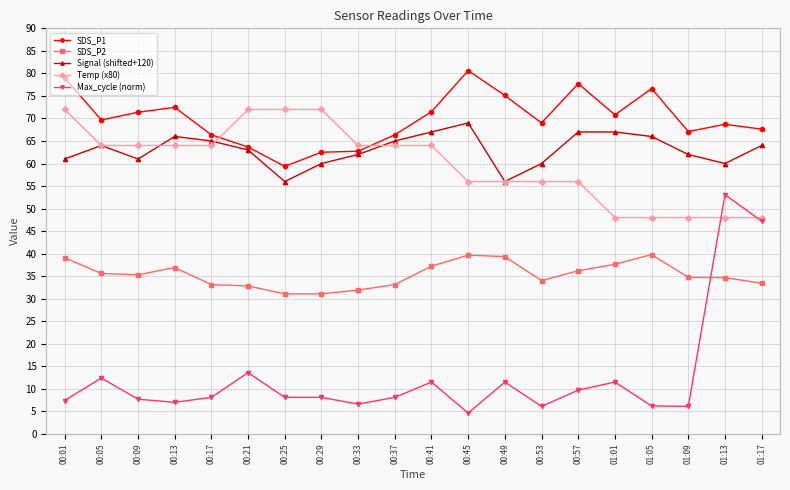

Which series has the largest total across all categories?

SDS_P1